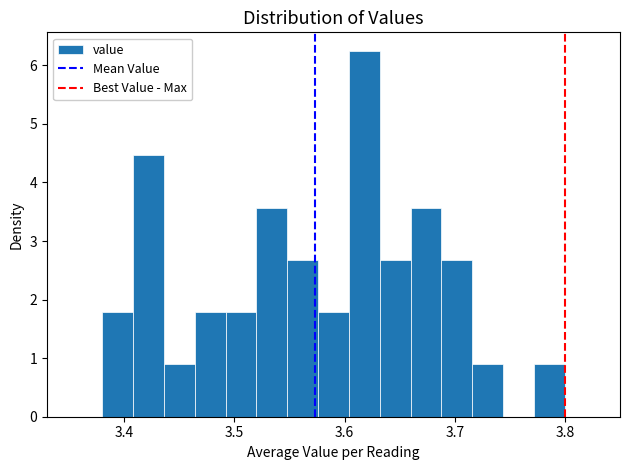

Read against the x-axis, roughly where is the centre of the tallest bar?

3.62